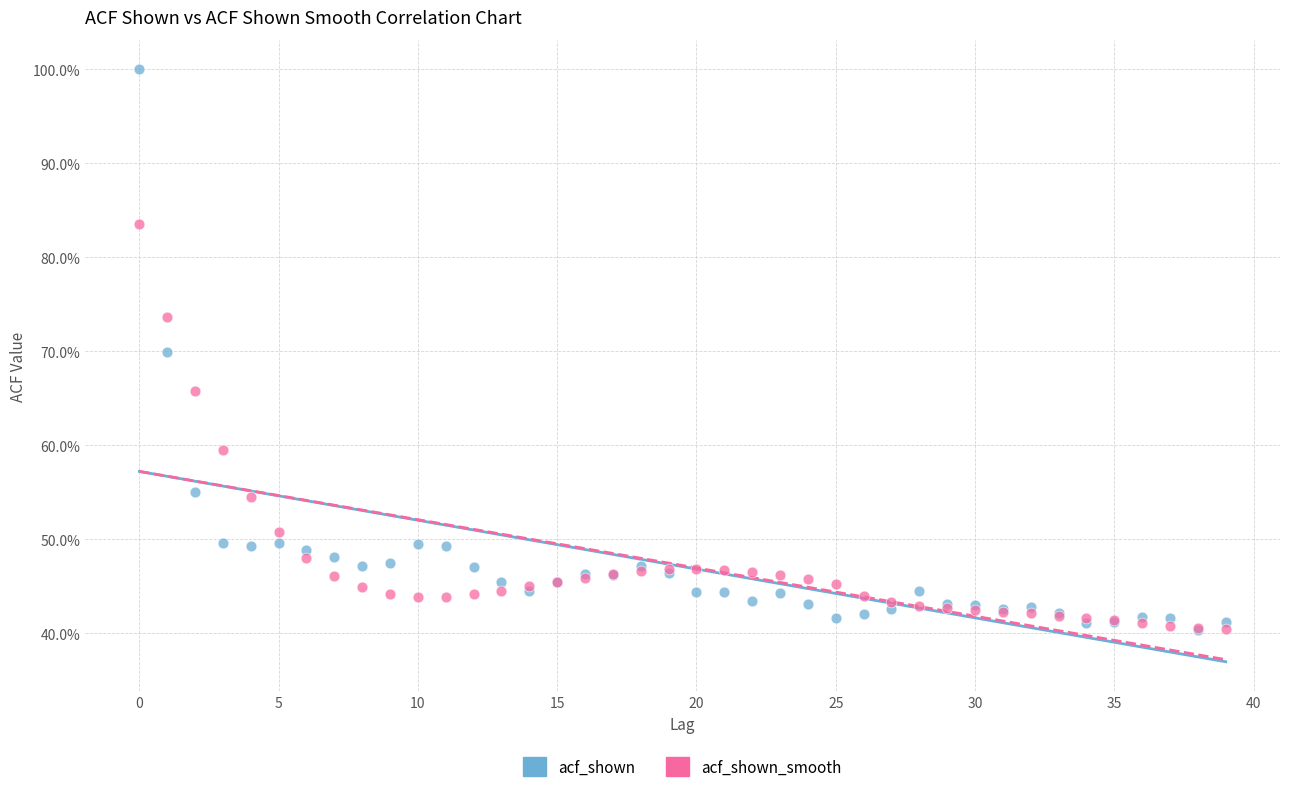

Which series has the largest Y range (max minus min)?

acf_shown